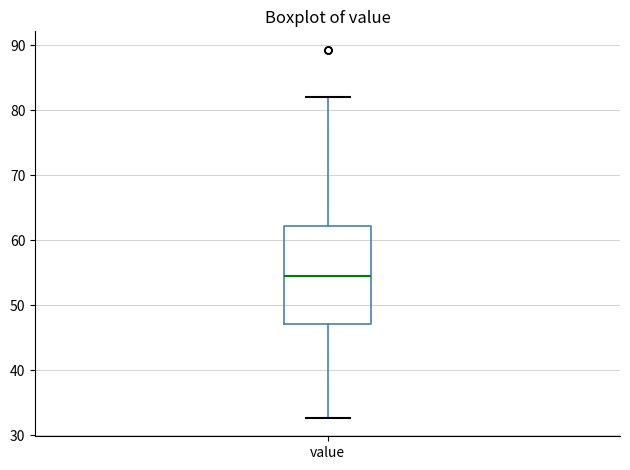

Transcribe this box plot: give where the median line is, the range the box spans, and where the two whiskers end, as read against the y-axis. The values are not printed on the chart, so give them approximately, as read against the axis.

median 55, box 47 to 62, whiskers 33 to 82